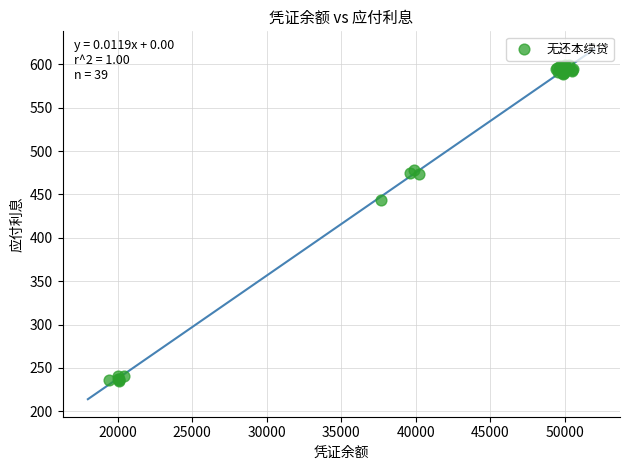

What Y value in the scatter plot is closest to 417?

443.7